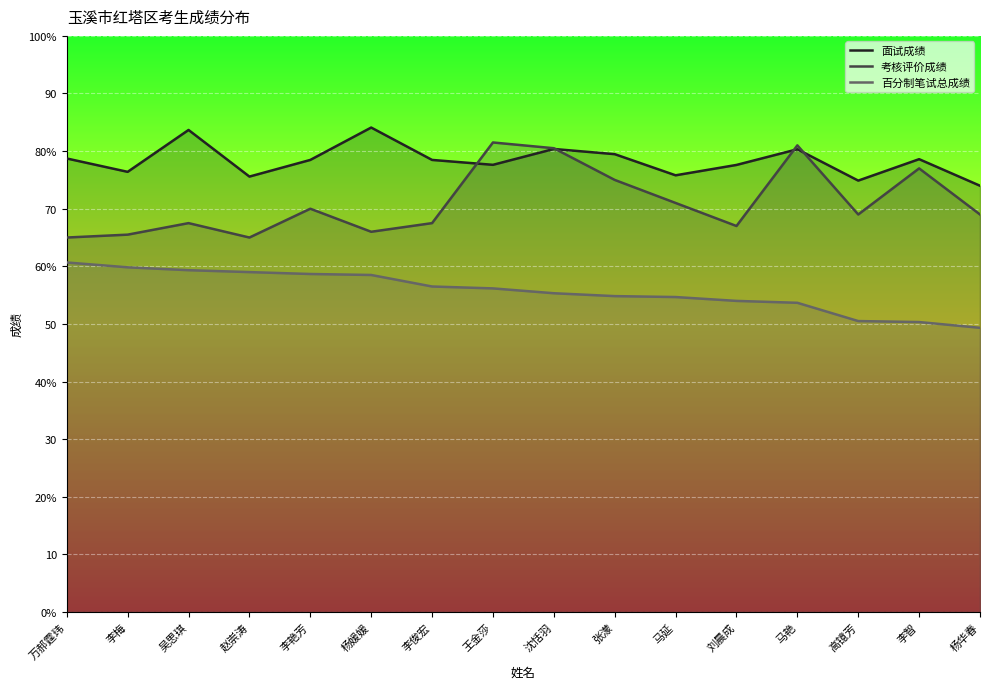

What is the greatest value displayed?

84.1